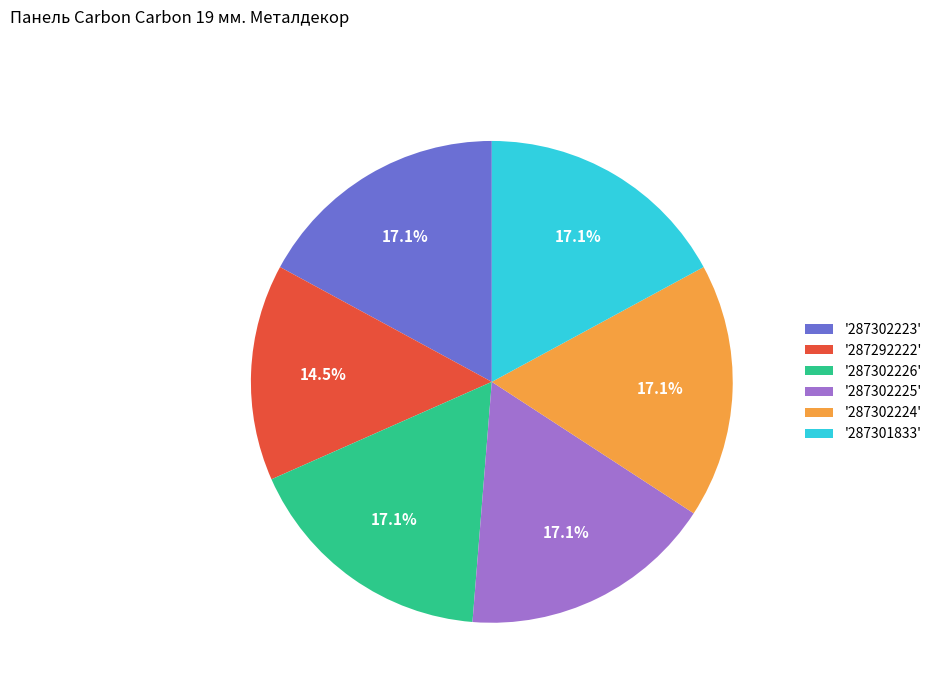

Count the number of slices in the pie.

6